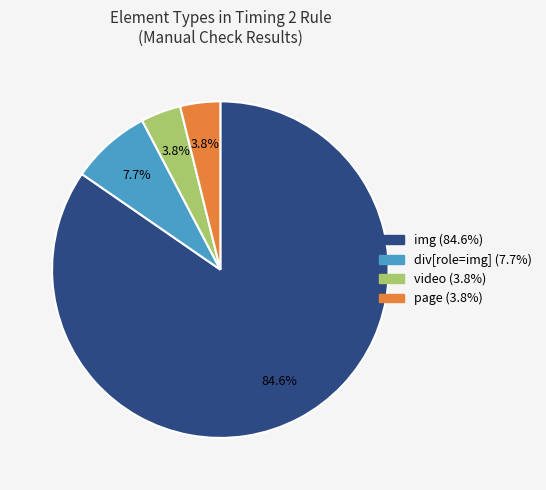

Is there any slice that represents more than half of the pie?

Yes